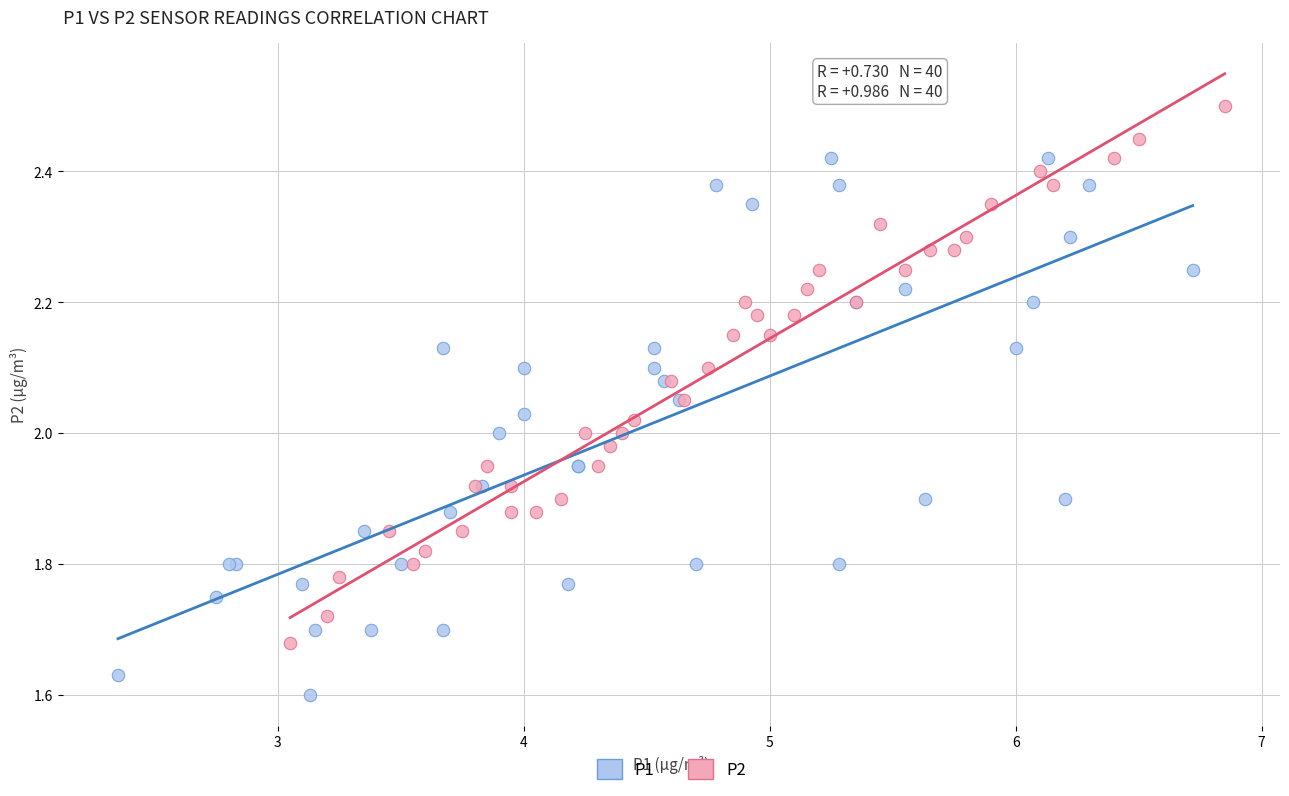

Which series contains the highest Y value?

P2